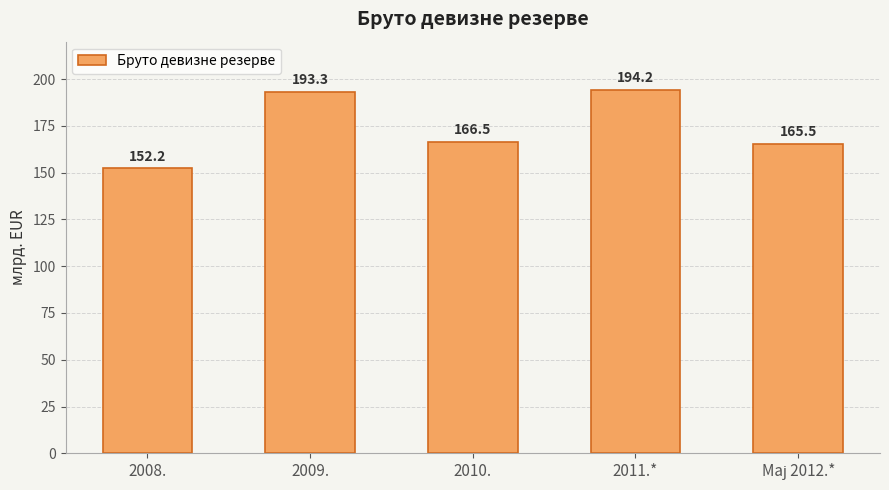

What is the minimum value shown in the chart?

152.2